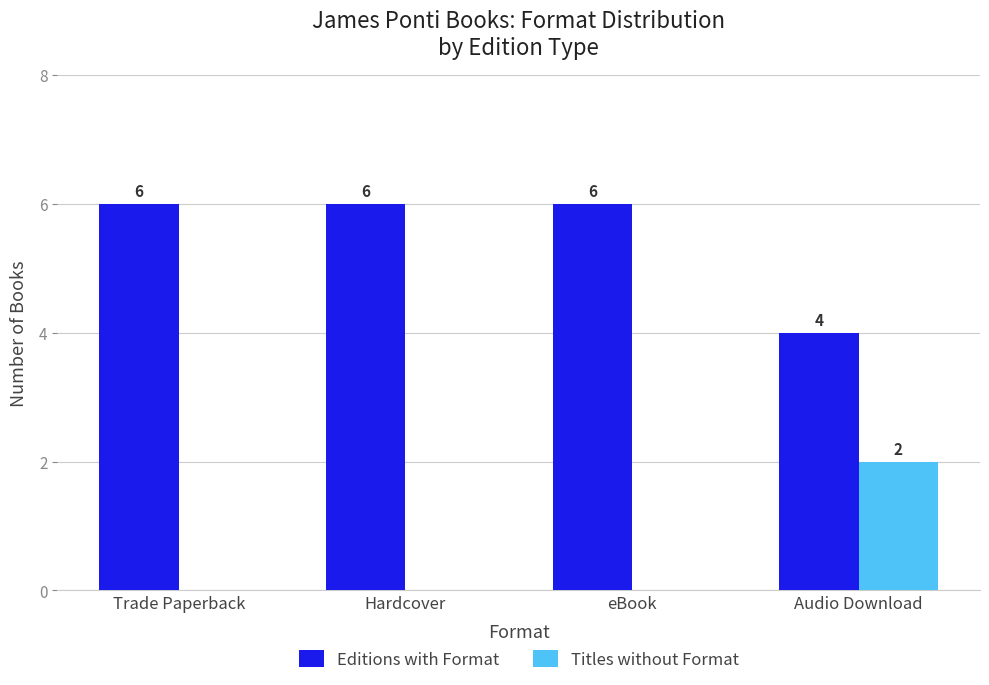

Which series has the largest total across all categories?

Editions with Format